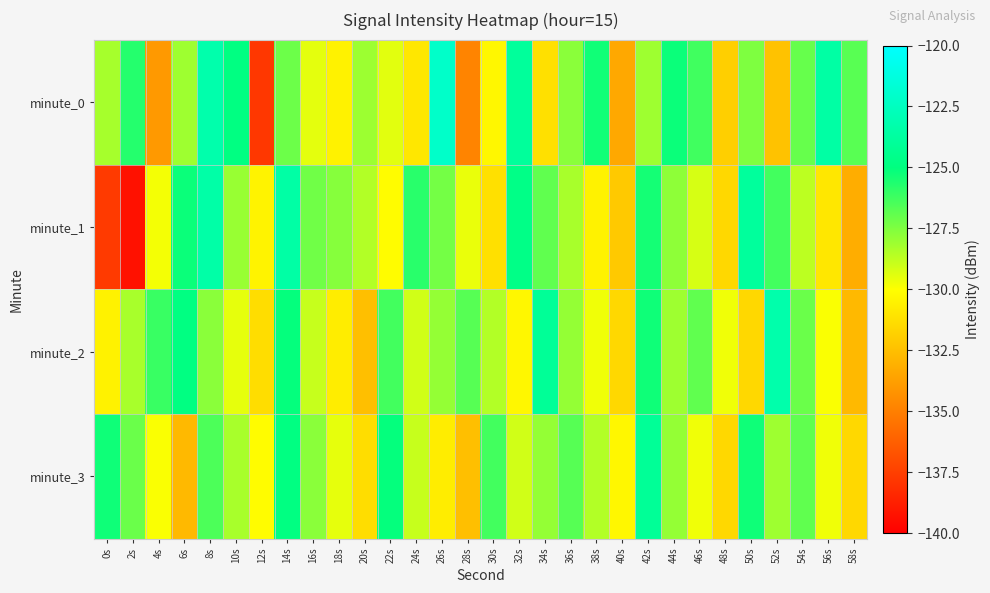

What is the spread (max minus min) of values at 38s?

5.2